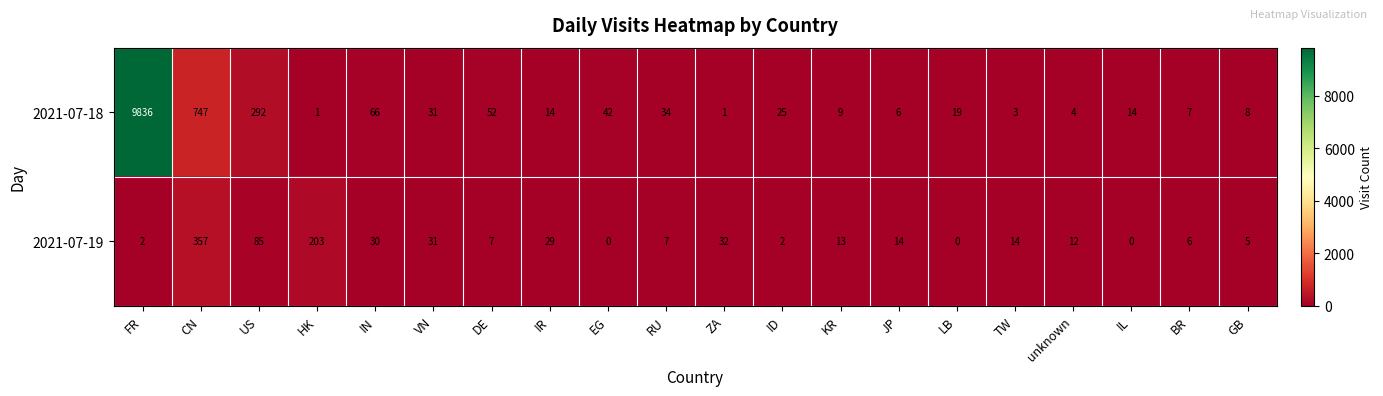

At which label is 2021-07-18 closest to 4918?

CN